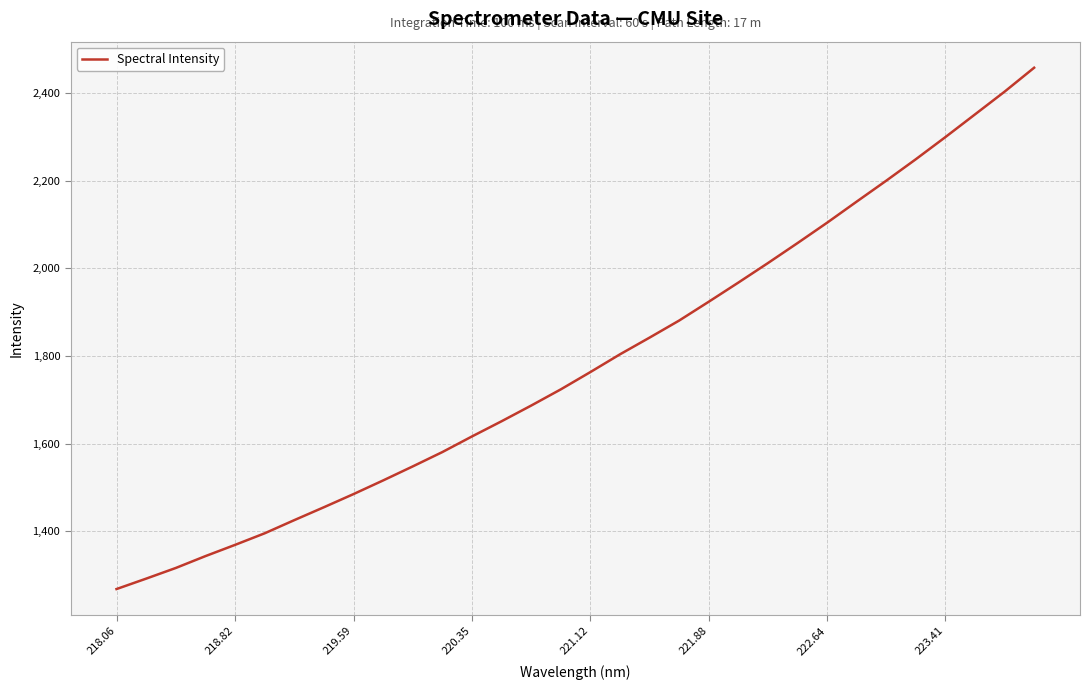

What is the smallest value displayed?

1267.6